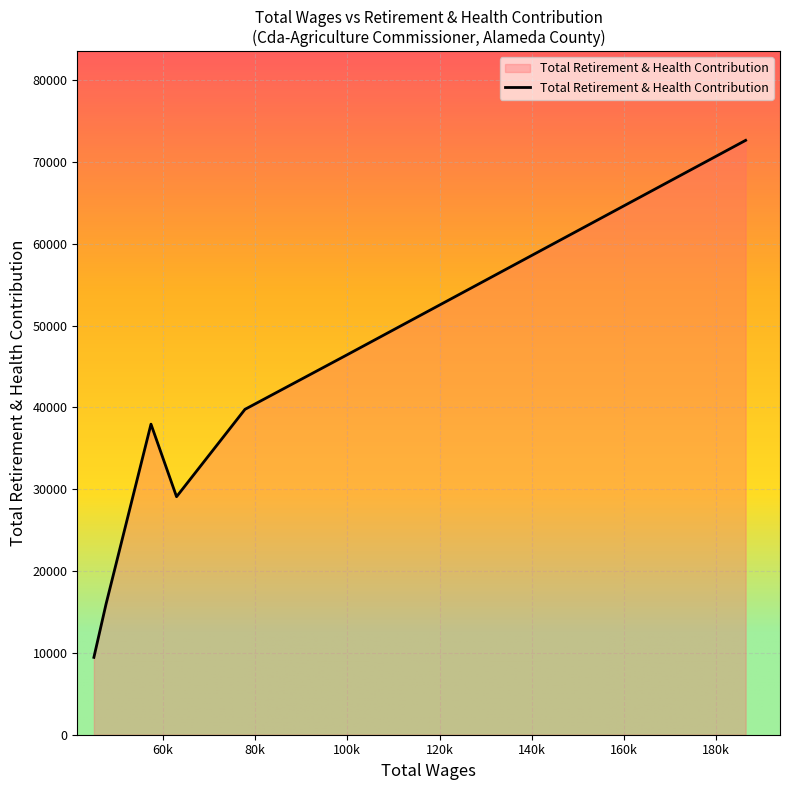

What is the greatest value displayed?

72625